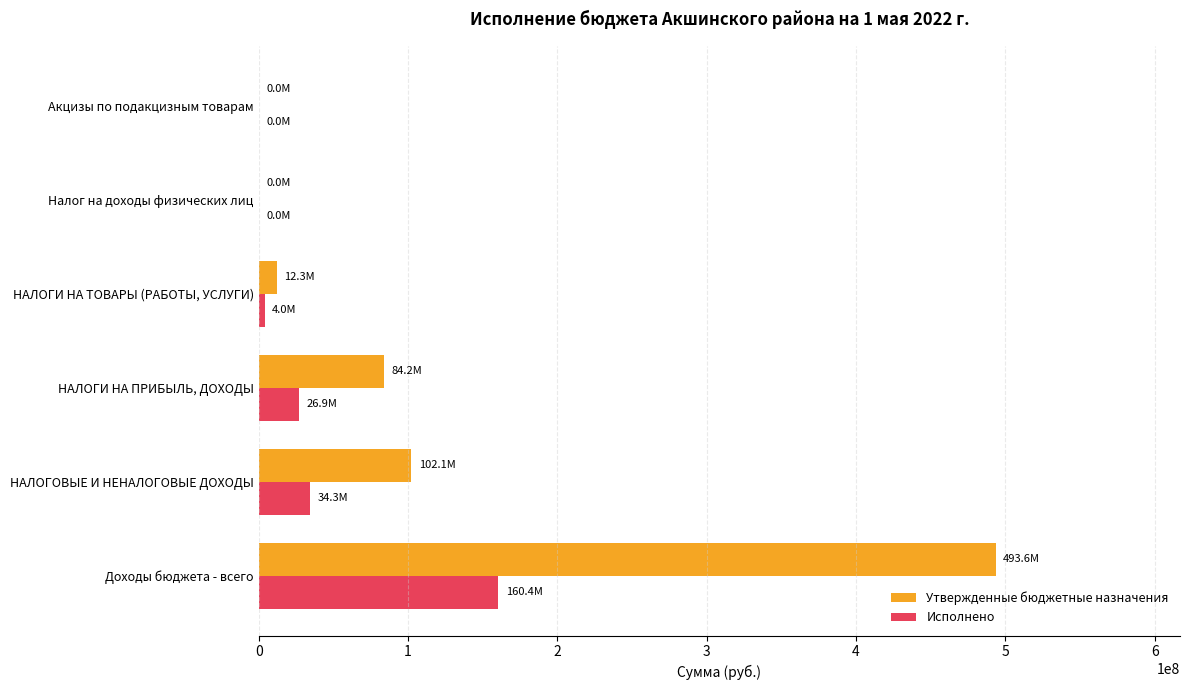

What is the highest value of the Утвержденные бюджетные назначения series?

493579289.5